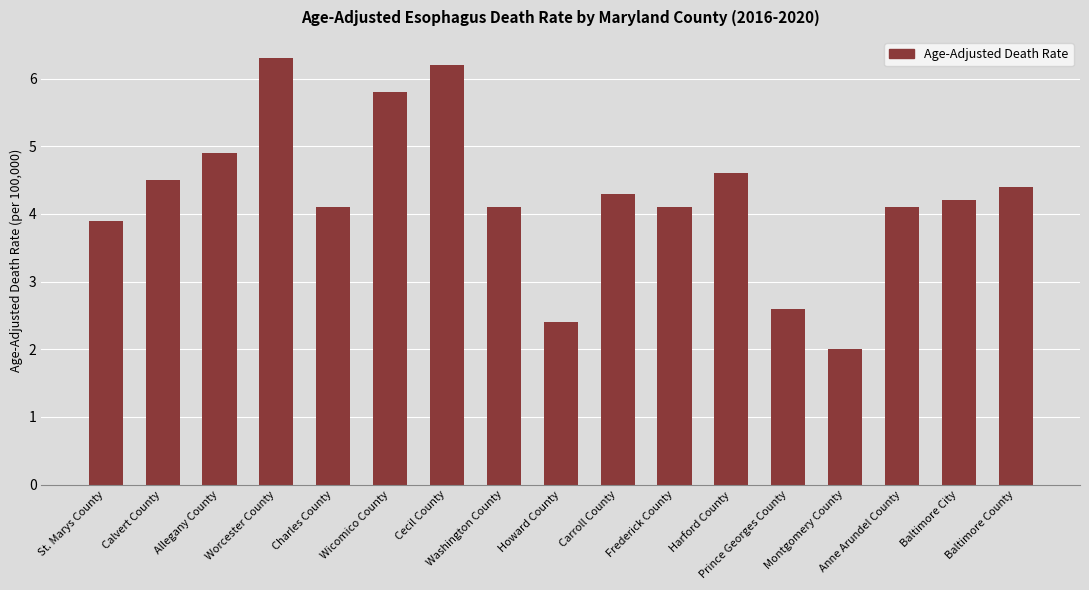

True or false: the data shows 7.6 at Allegany County.

False